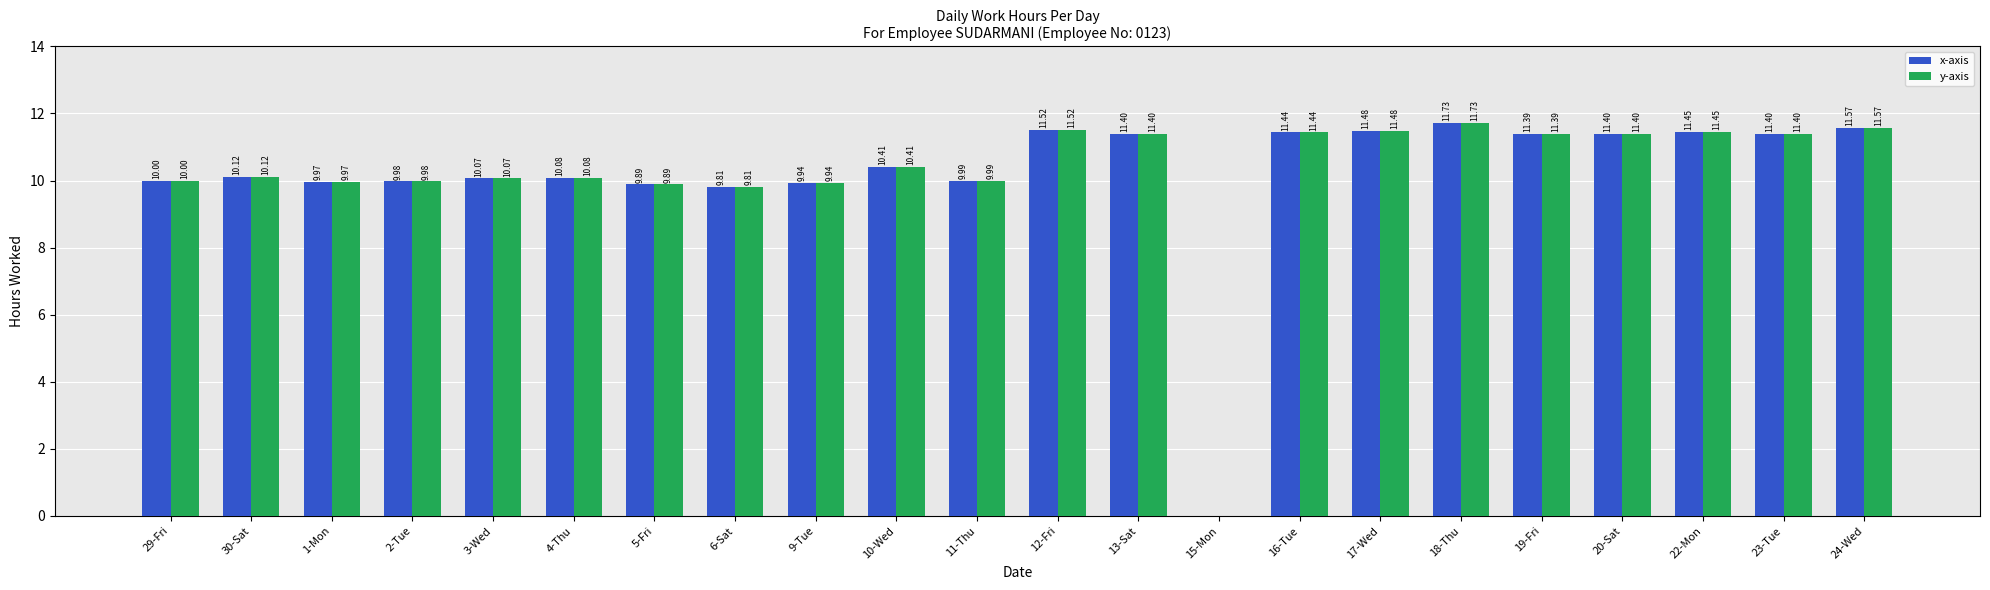

Count the number of data series in this chart.

2